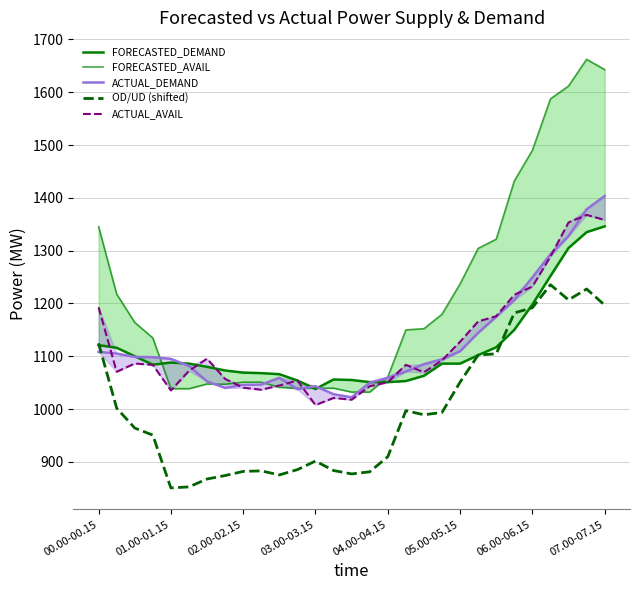

The value of OD/UD (shifted) at 04.00-04.15 is 909.7. True or false?

True